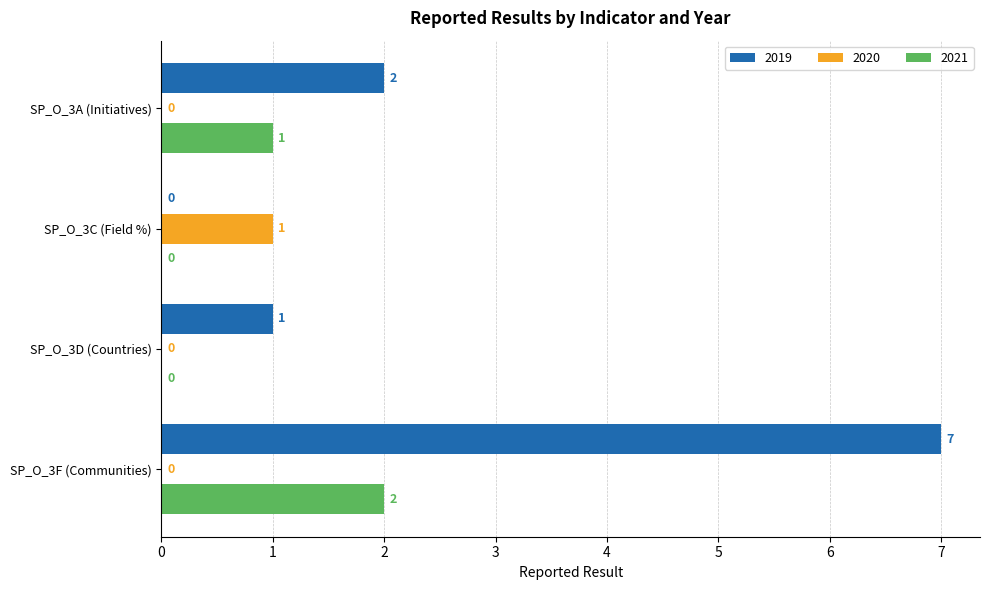

The 2020 series shows 0 at SP_O_3A (Initiatives). True or false?

True